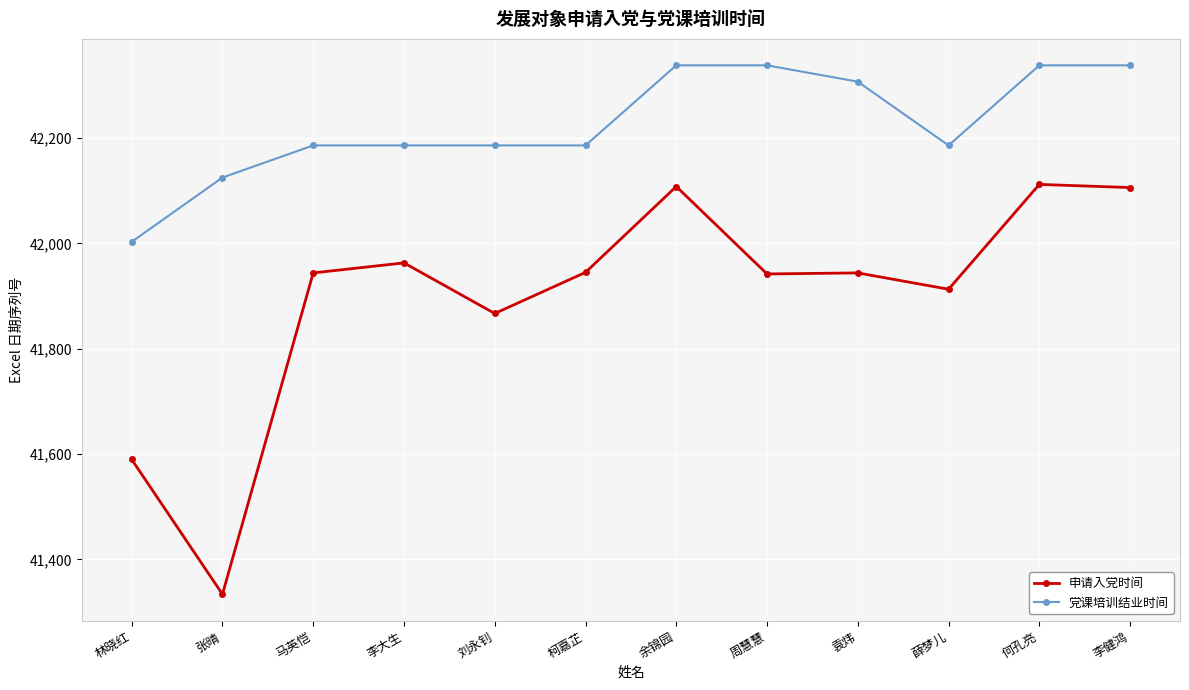

True or false: 申请入党时间 and 党课培训结业时间 cross at least once.

False